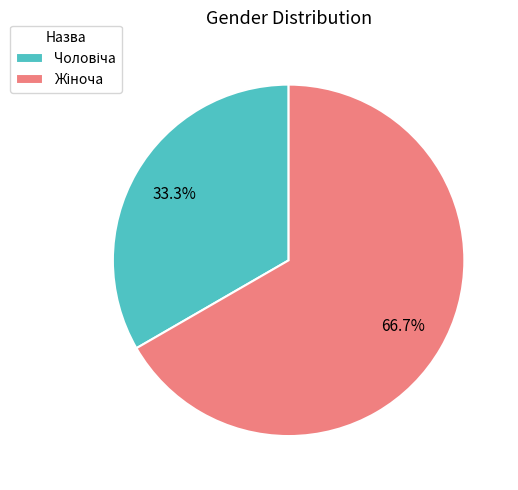

To the nearest percent, what is the average slice percentage?

50%